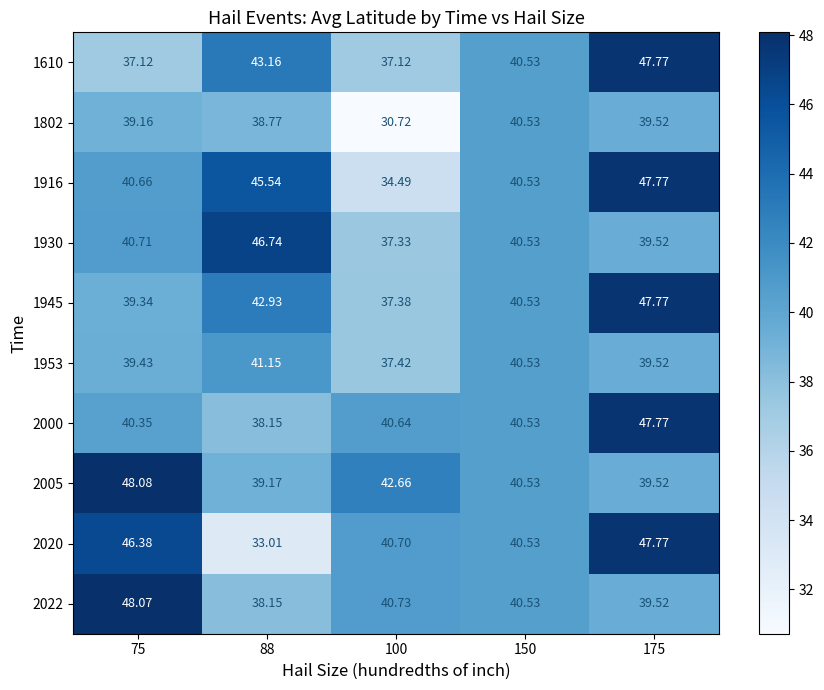

Which series changed the most between 88 and 175?

2020